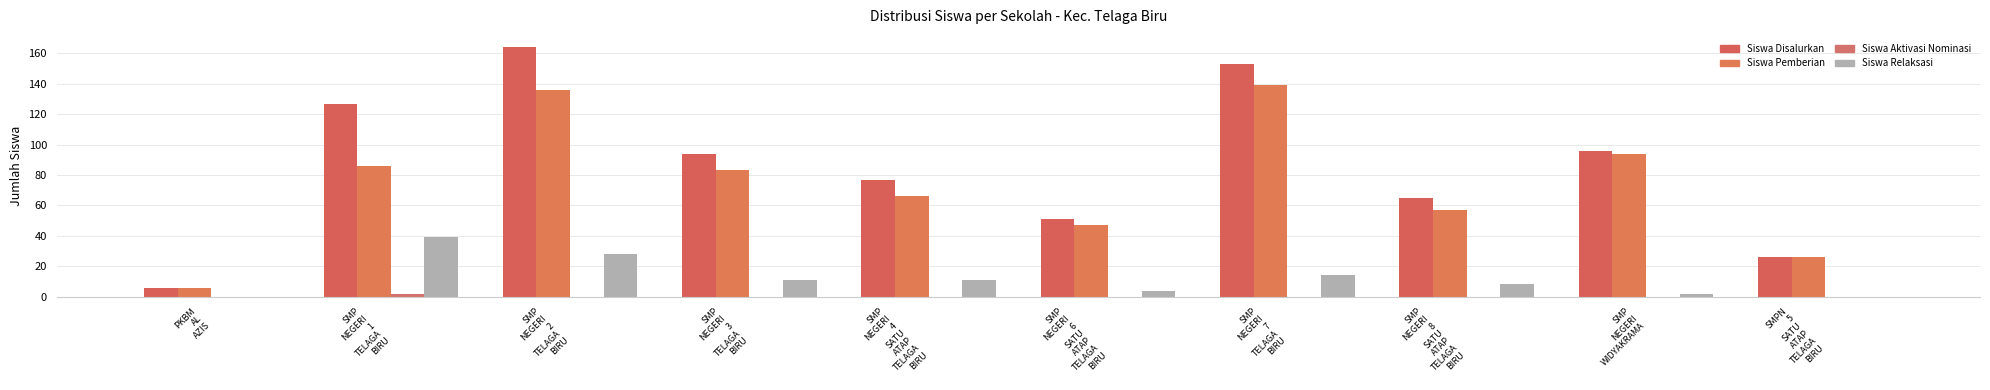

Which category has the highest value in the Siswa Aktivasi Nominasi series?

SMP
NEGERI
1
TELAGA
BIRU